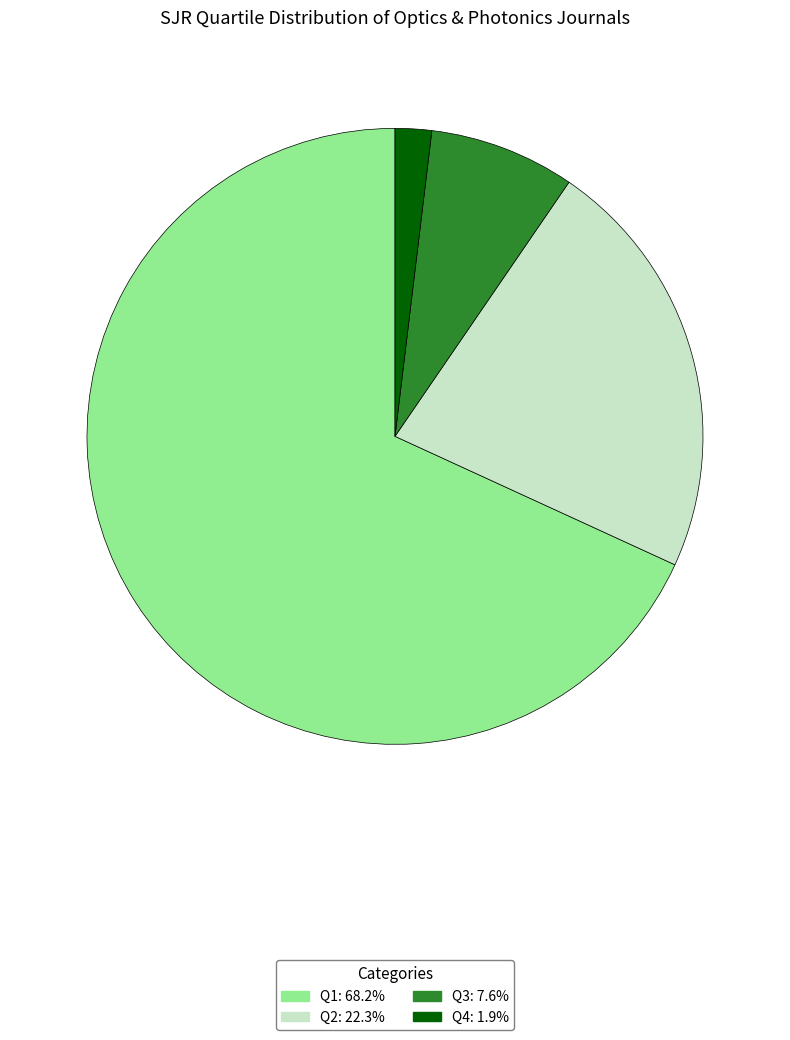

Between Q4 and Q1, which is larger?

Q1